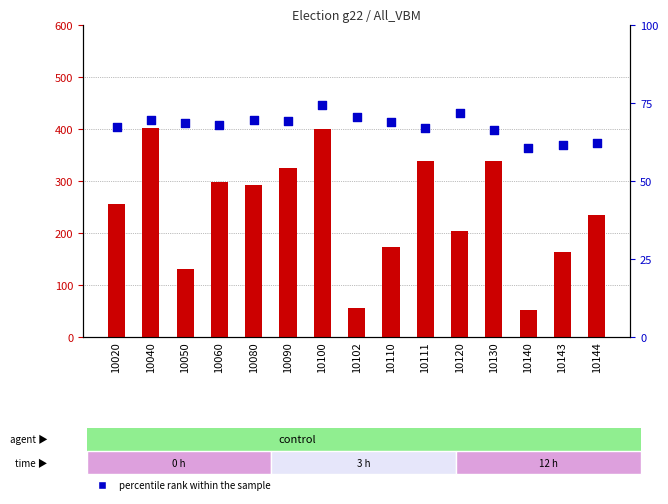

Which series contains the highest Y value?

count